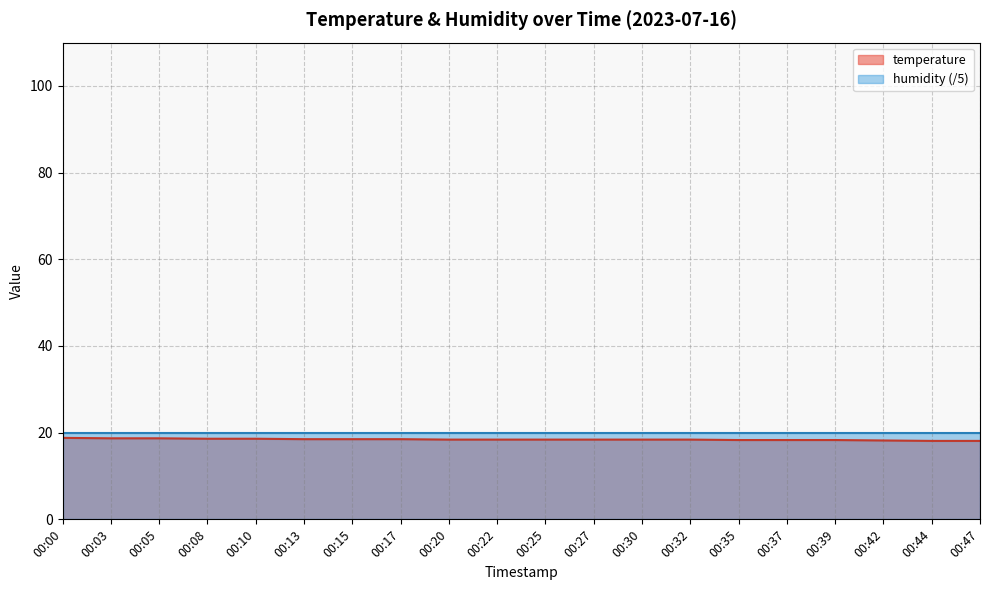

Between 00:25 and 00:32, which is larger?

00:25